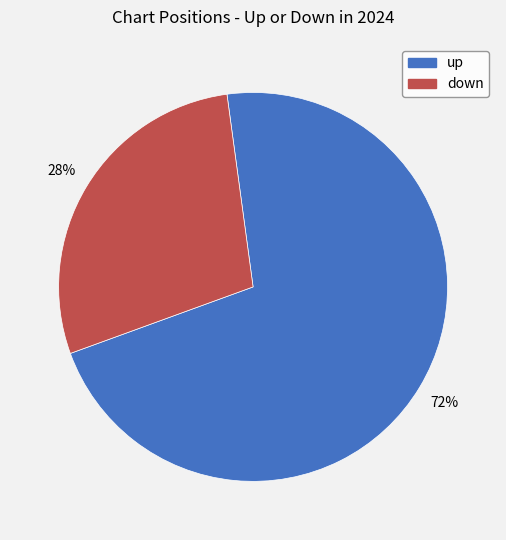

To the nearest percent, what is the combined percentage of down and up?

100%